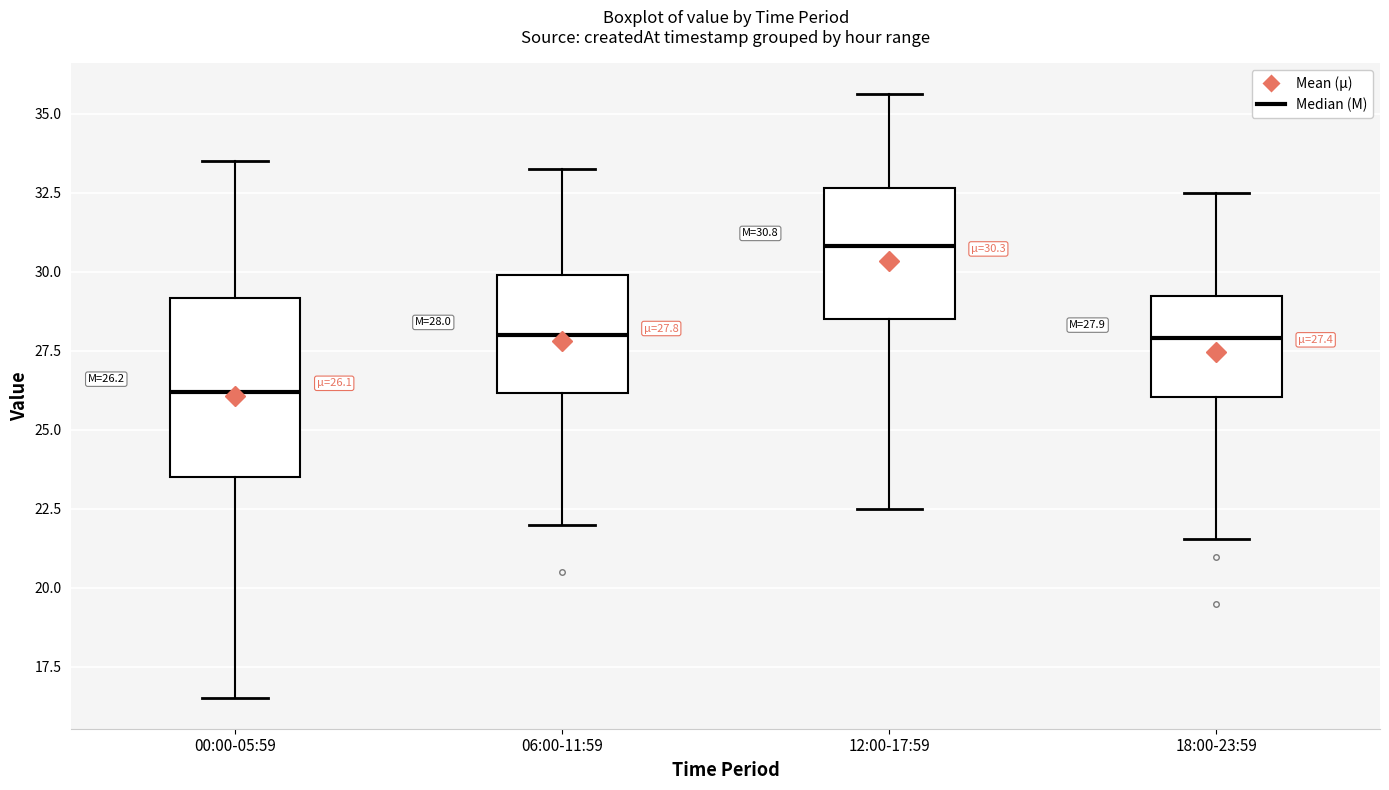

Which box's median line is the highest?

12:00-17:59